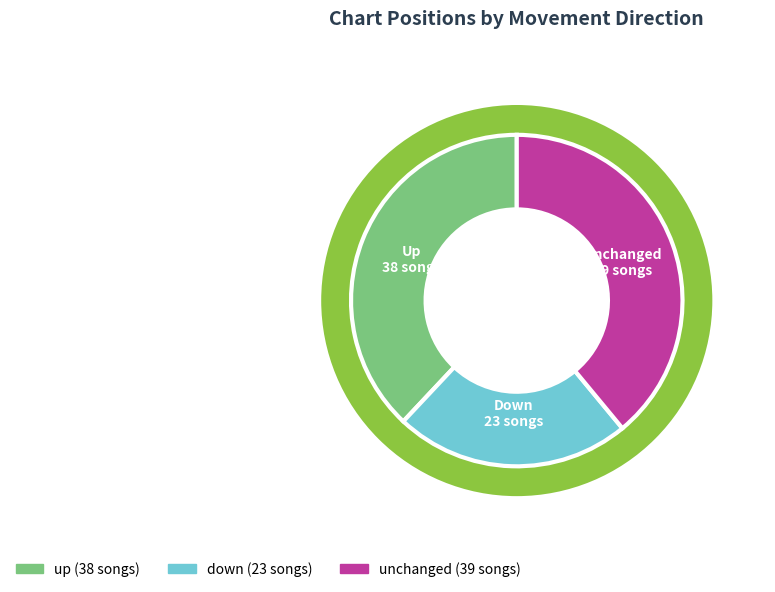

To the nearest percent, what is the combined percentage of down and -?

62%